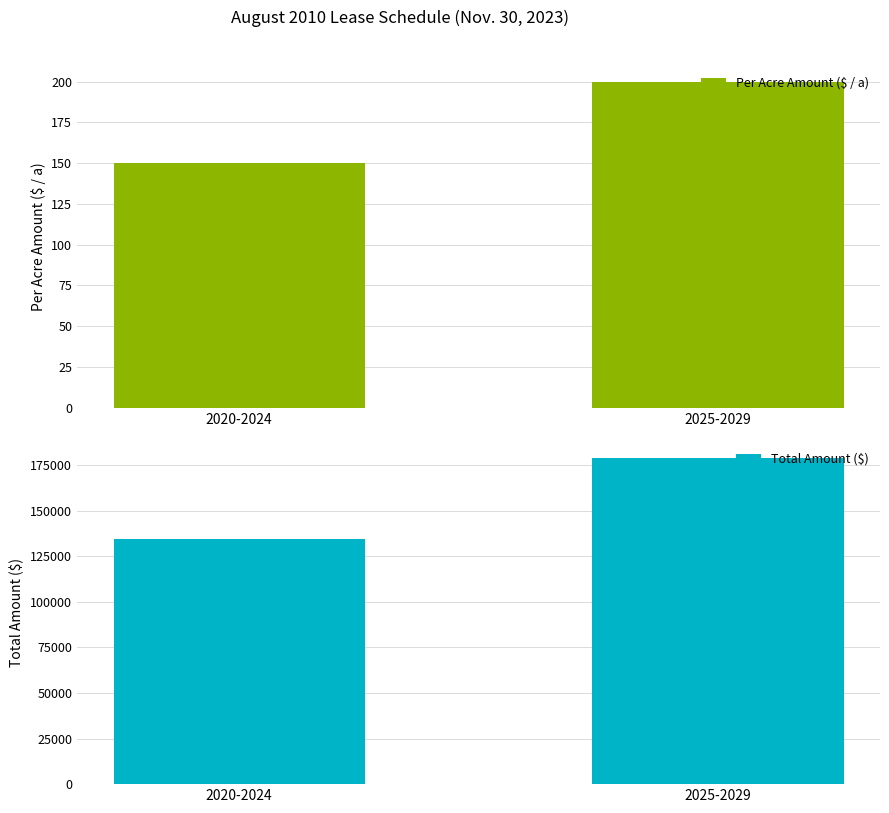

How many groups of bars are there?

2